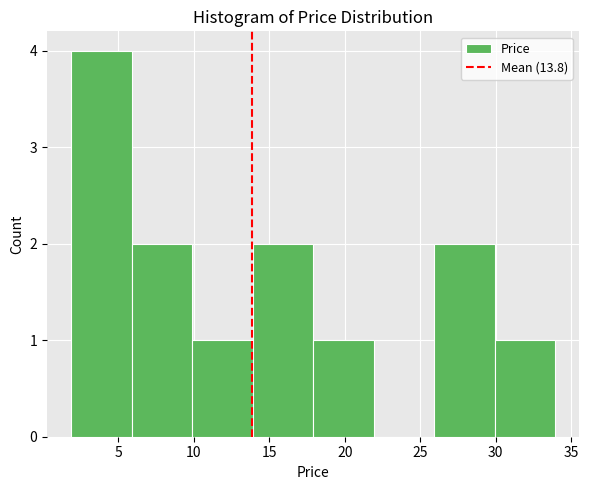

Reading left to right, list every bar in this chart as the range it spans on the x-axis followed by its height. Neither the bar edges nor the heights are printed on the chart, so give them approximately, as read against the axes.

2 to 6: 4
6 to 10: 2
10 to 14: 1
14 to 18: 2
18 to 22: 1
22 to 26: 0
26 to 30: 2
30 to 34: 1